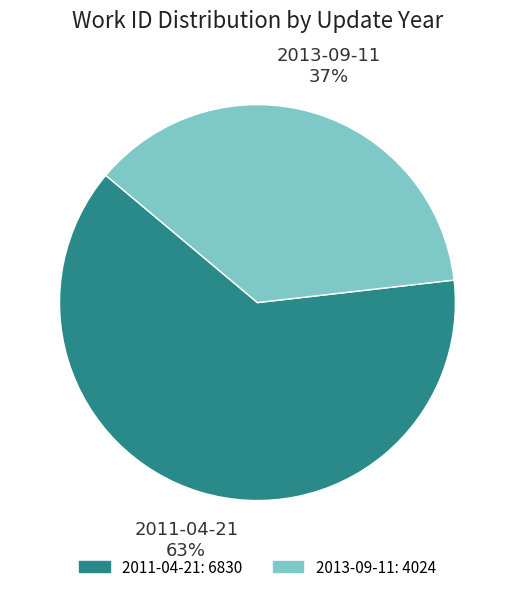

Is it true that 2013-09-11 is 37% of the pie?

True